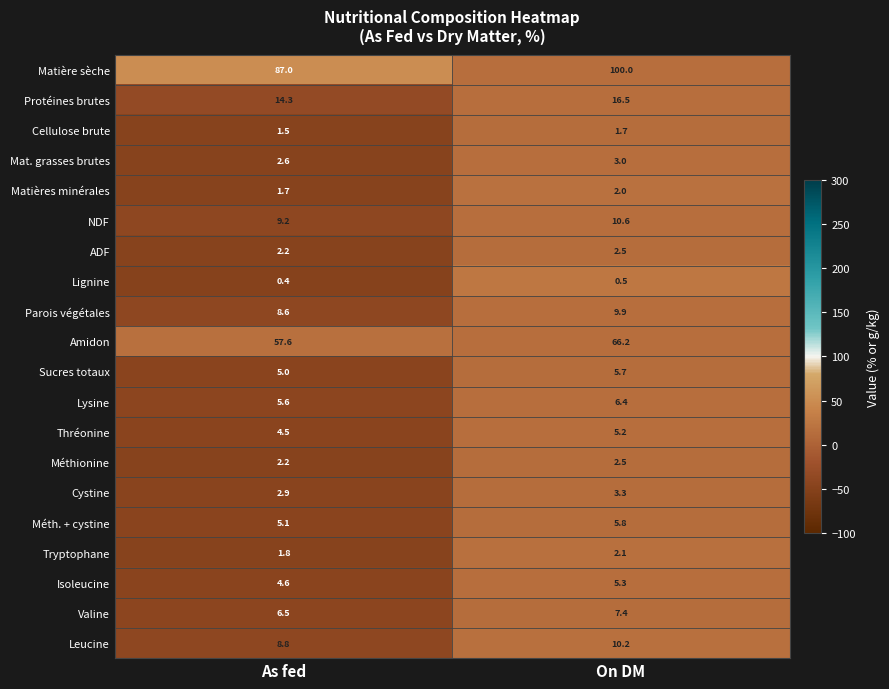

Which series has the widest spread of values?

Matière sèche